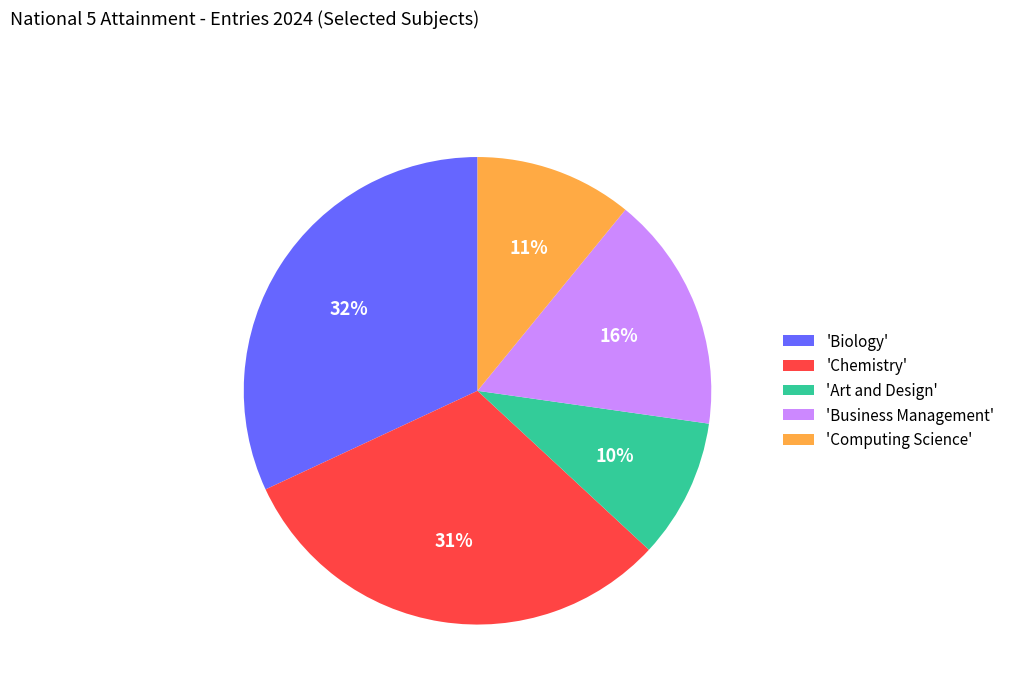

Is it true that 'Art and Design' is 18% of the pie?

False